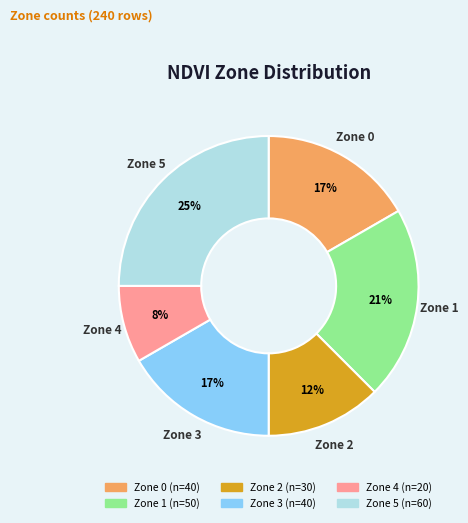

What is the smallest slice in the pie chart?

Zone 4